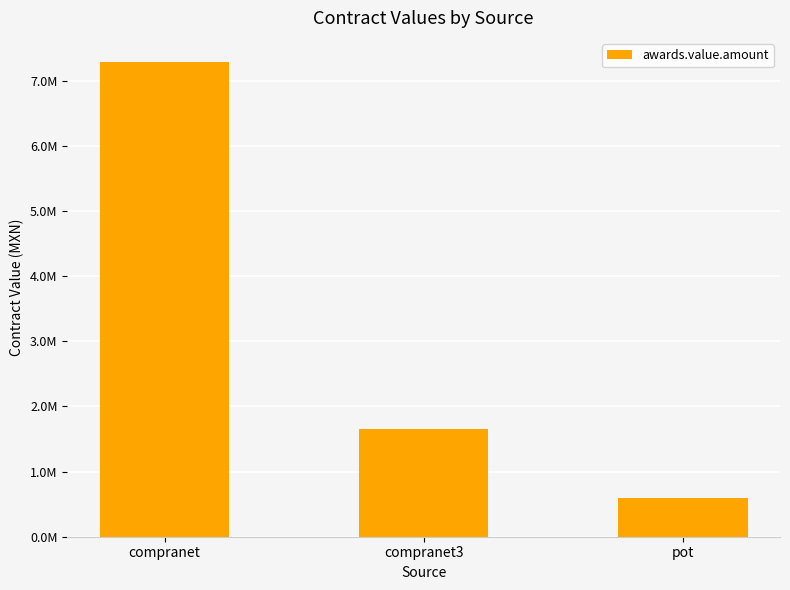

How many bars are there in total?

3